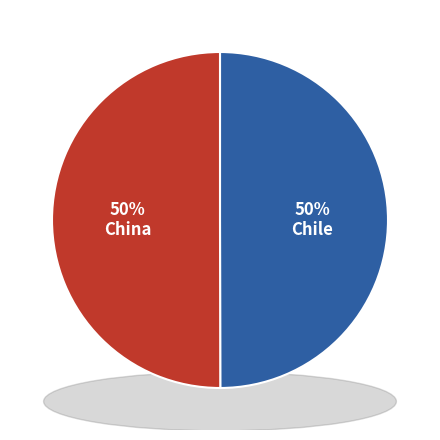

What percentage do China and Chile together represent?

100.0%